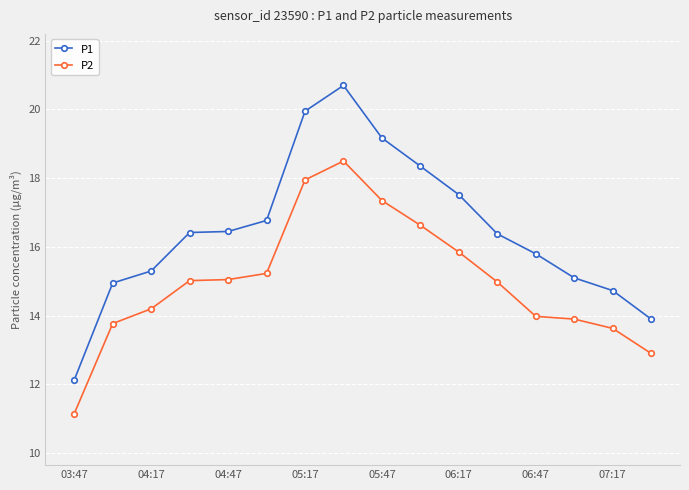

Which series has the largest total across all categories?

P1